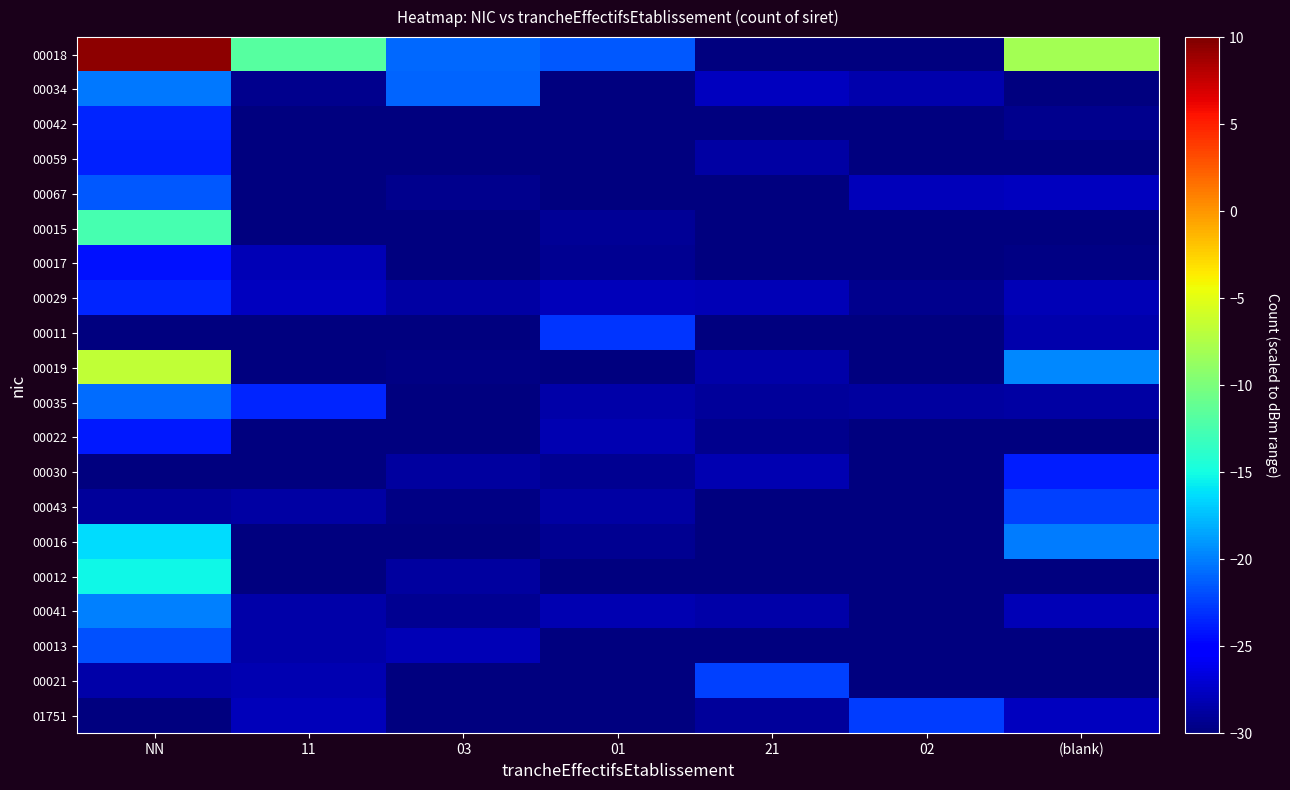

Which has a higher value, 11 or (blank)?

(blank)